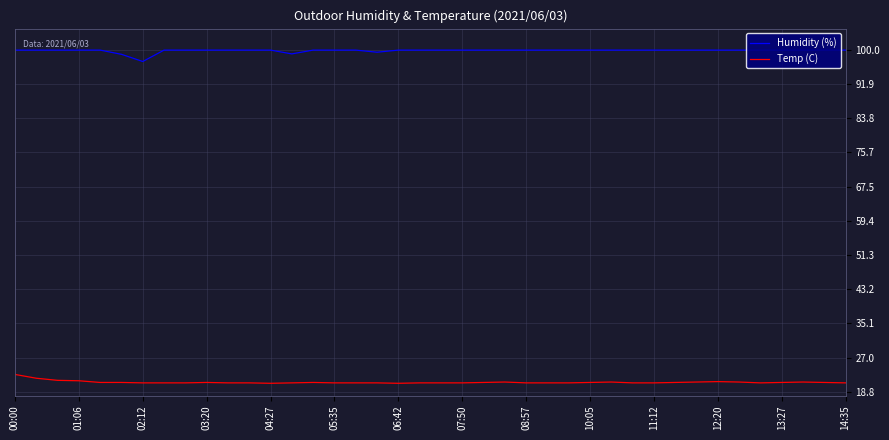

At how many categories does at least one series exceed 76?

40